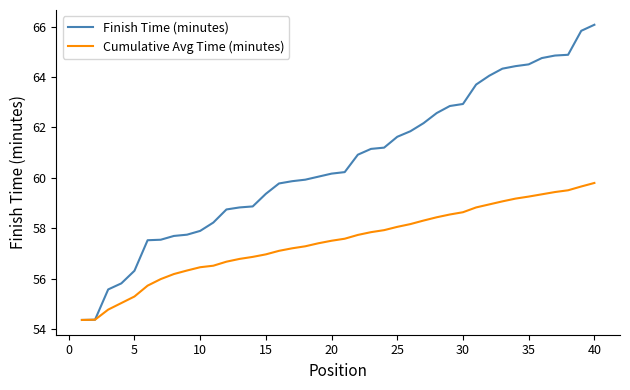

Which series has the largest range (max minus min)?

Finish Time (minutes)